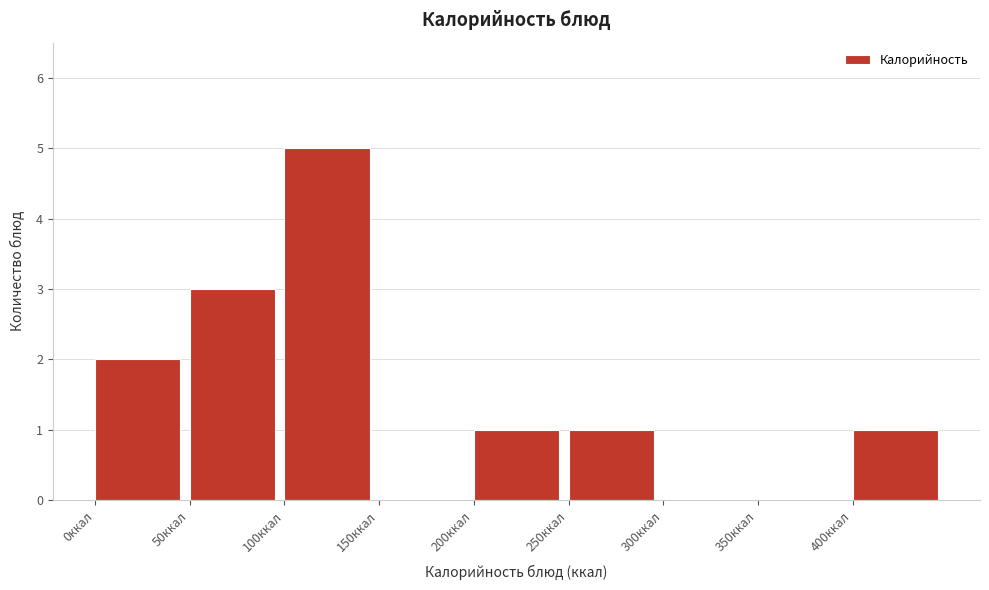

What is the height of the bar covering 200 to 250 on the x-axis? The values are not printed on the chart, so give them approximately, as read against the axis.

1